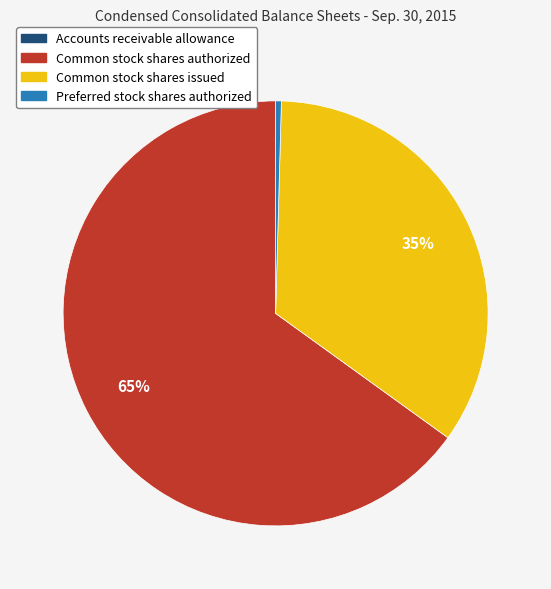

What is the ratio of the value at Common stock shares authorized to the value at Preferred stock shares authorized?

150.0